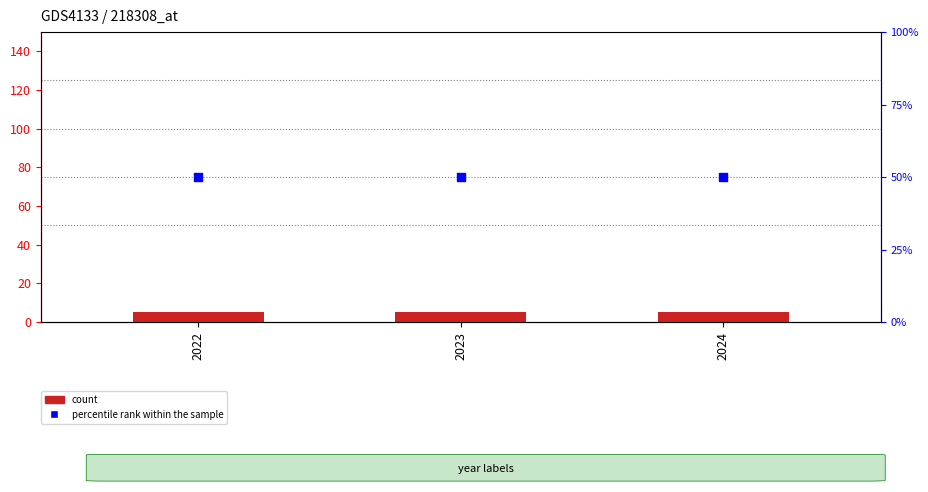

Which series has the largest total across all categories?

percentile rank within the sample